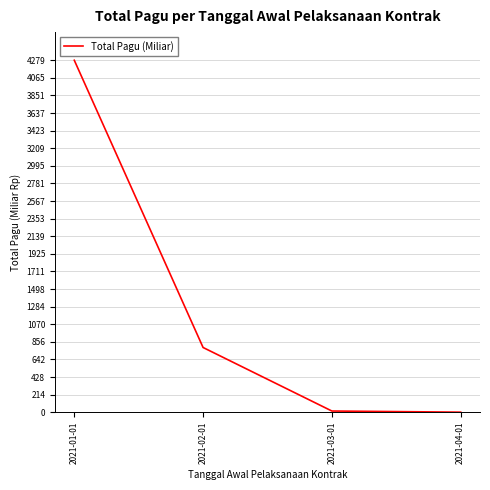

What is the difference between the values at 2021-01-01 and 2021-02-01?

3491.8